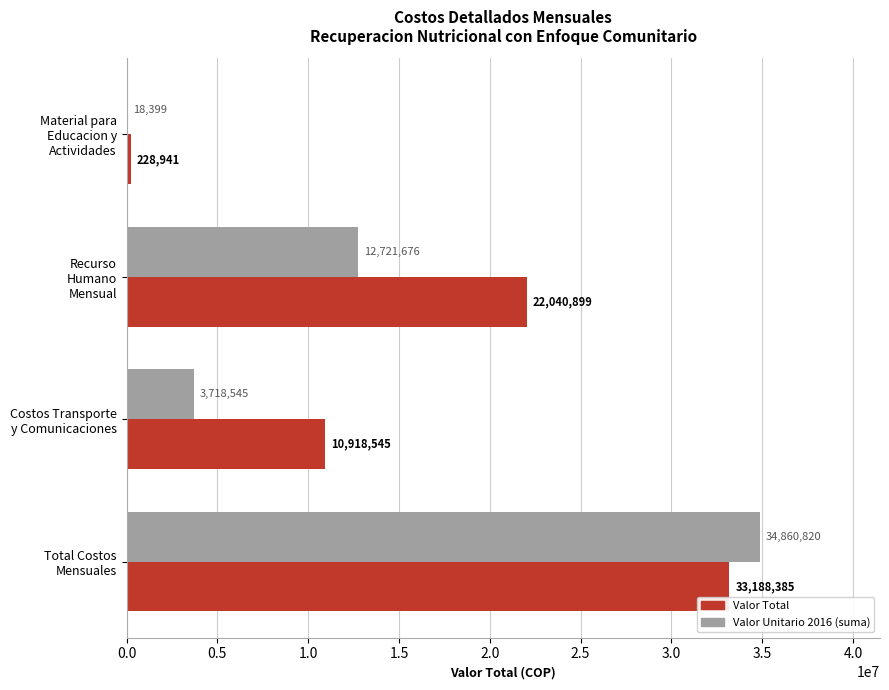

At which category is the sum across all series the highest?

Total Costos
Mensuales